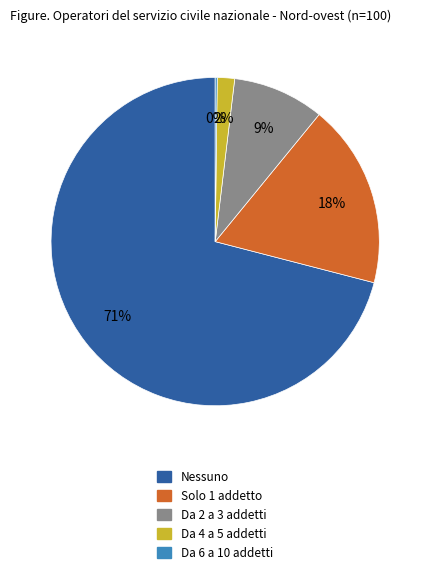

To the nearest percent, what is the average slice percentage?

20%